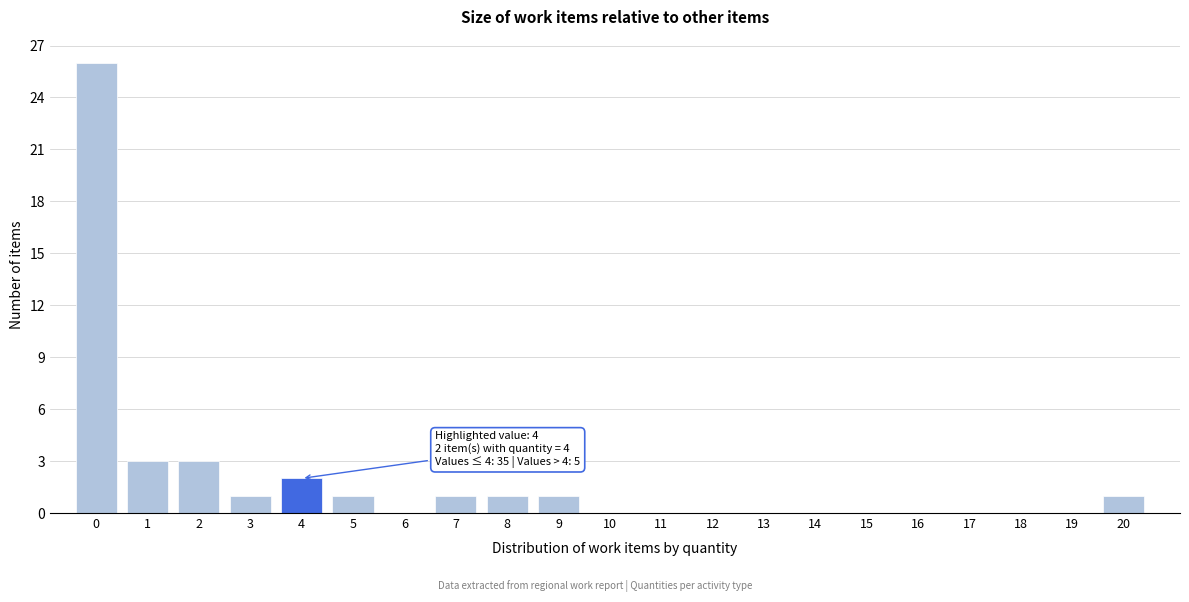

Reading left to right, what are all the values shown in this chart?

0=26	1=3	2=3	3=1	4=2	5=1	6=0	7=1	8=1	9=1	10=0	11=0	12=0	13=0	14=0	15=0	16=0	17=0	18=0	19=0	20=1